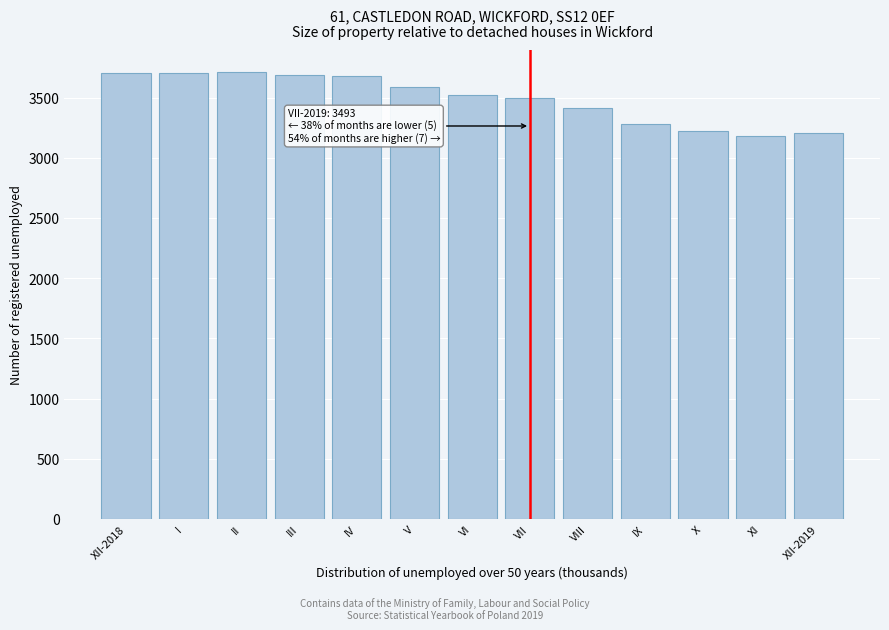

The chart shows a value of 3222 at X. True or false?

True